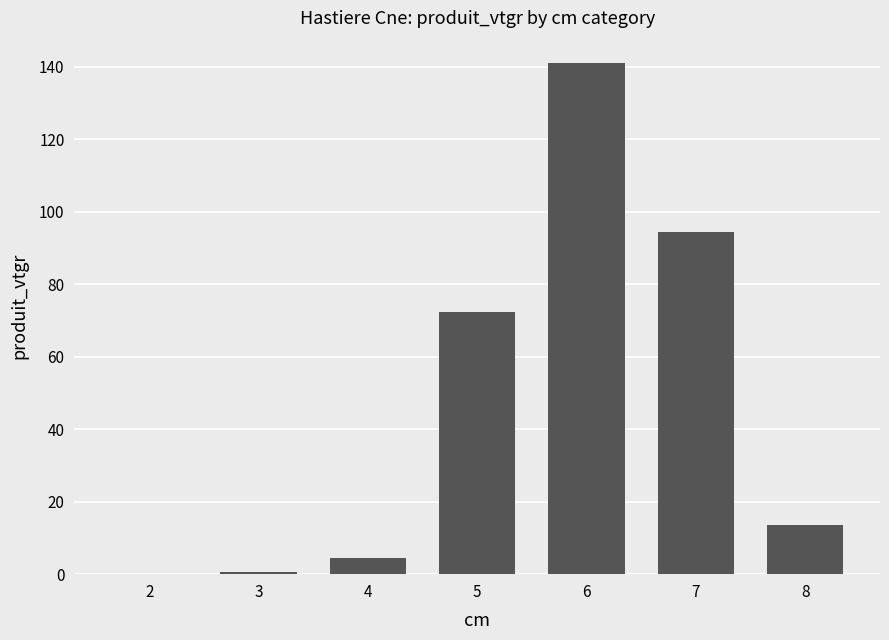

Count the number of data series in this chart.

1